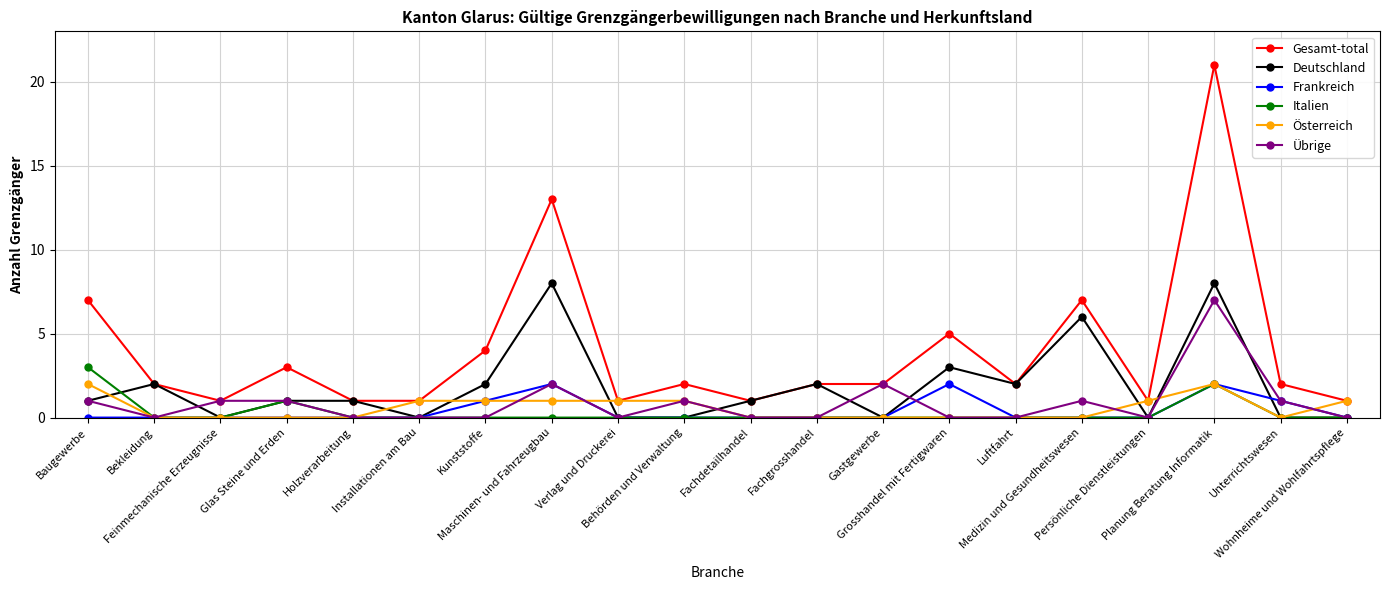

What is the difference between the maximum and minimum values in the Übrige series?

7